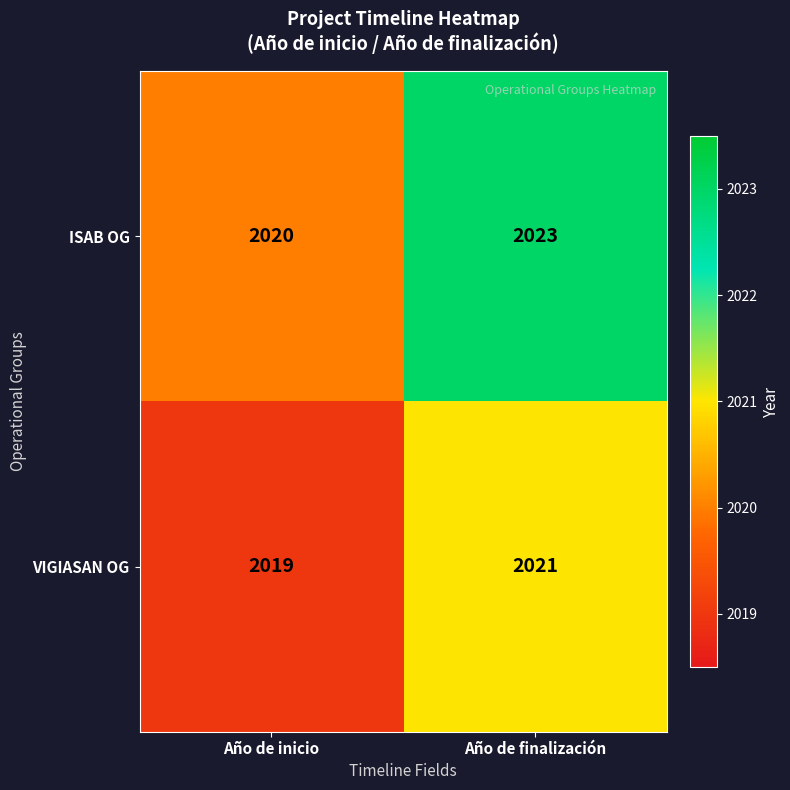

Is it true that ISAB OG equals 2023 at Año de finalización?

True